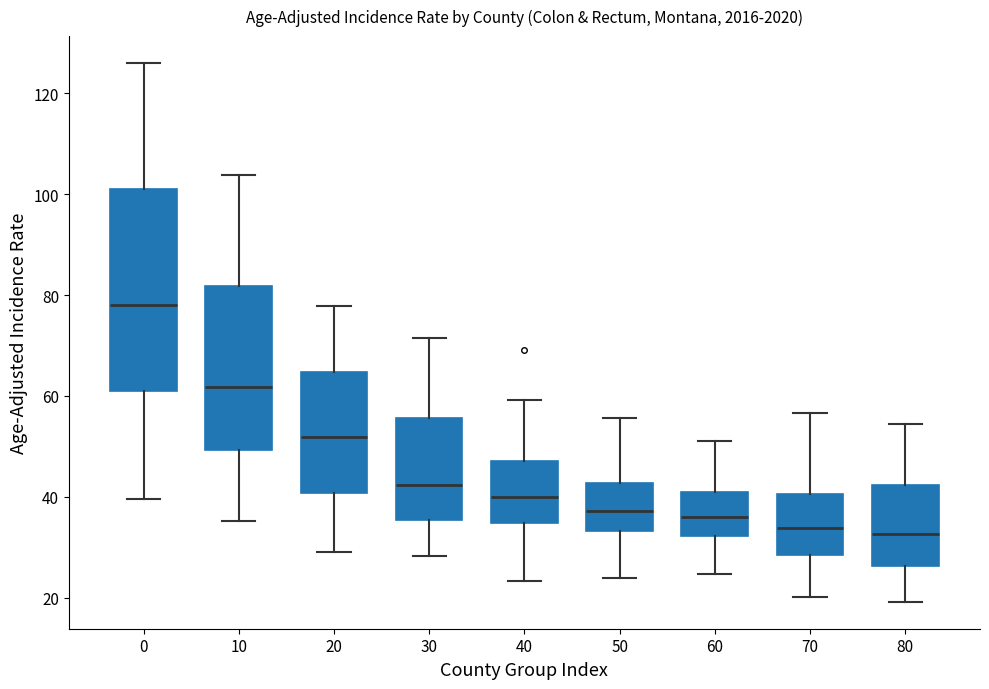

Comparing the boxes themselves (not the whiskers), which one is the tallest?

0